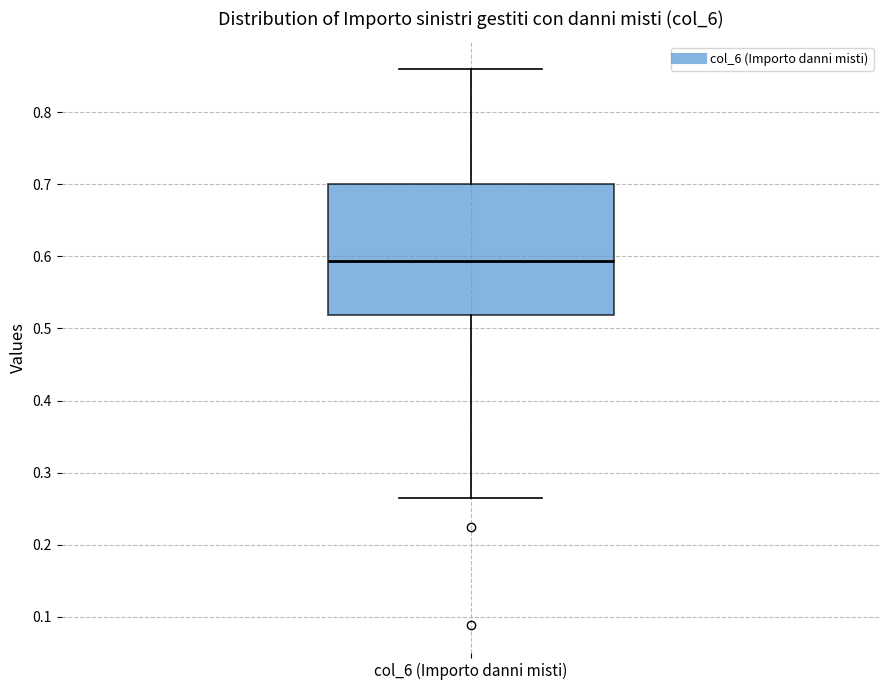

Read this box plot against the y-axis: the position of the median line, the range covered by the box, and the ends of both whiskers. The values are not printed on the chart, so give them approximately, as read against the axis.

median 0.59, box 0.52 to 0.70, whiskers 0.27 to 0.86